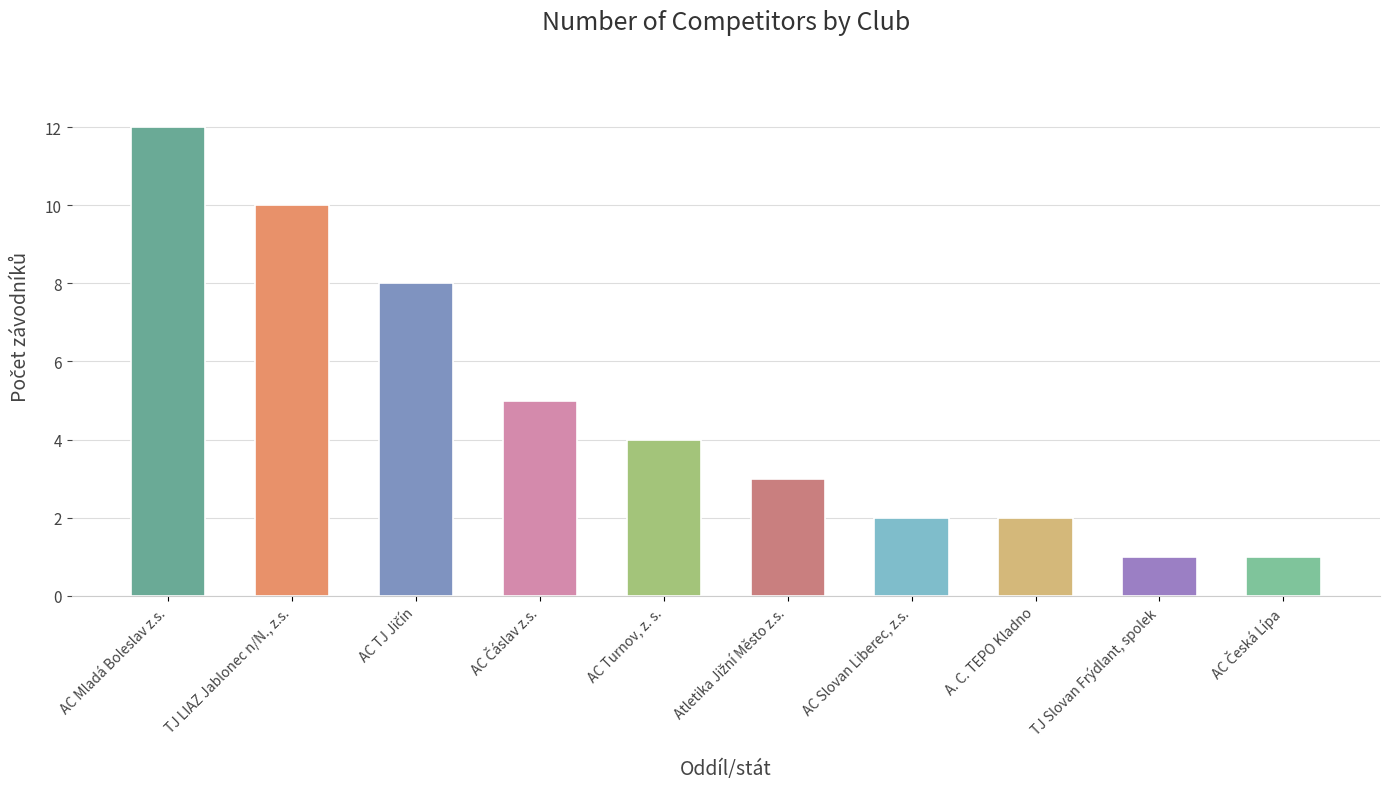

What is the value of the 1st bar from the left?

12